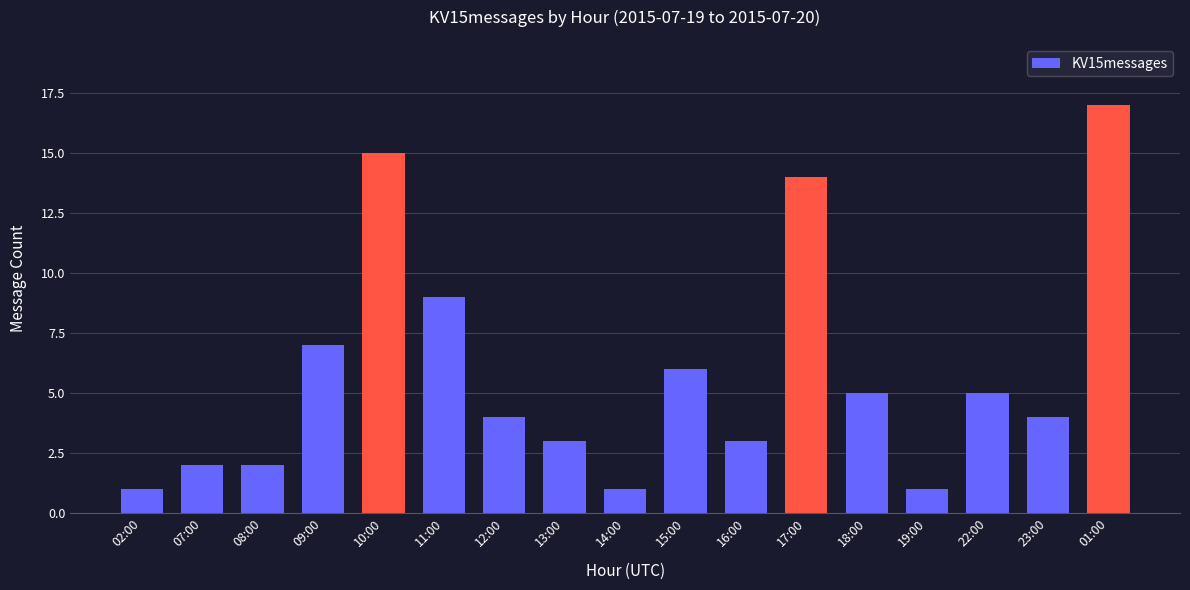

Which has a higher value, 09:00 or 01:00?

01:00